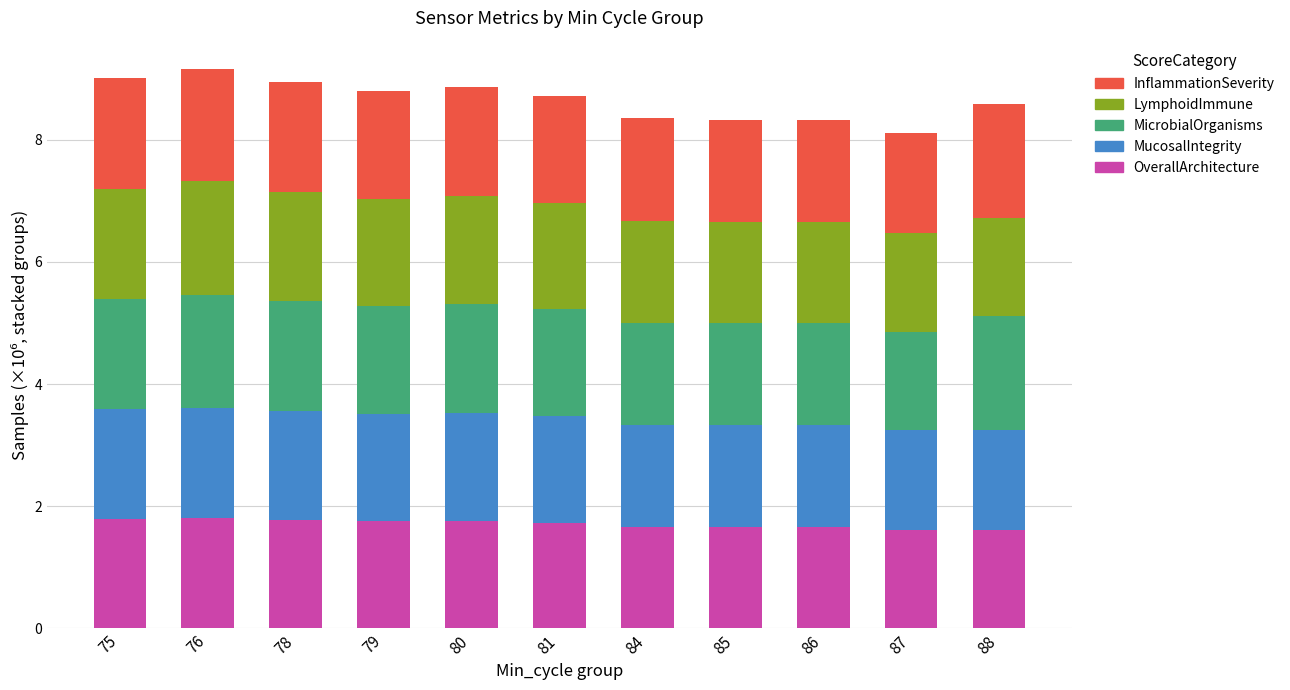

The OverallArchitecture series shows 0.9 at 76. True or false?

False